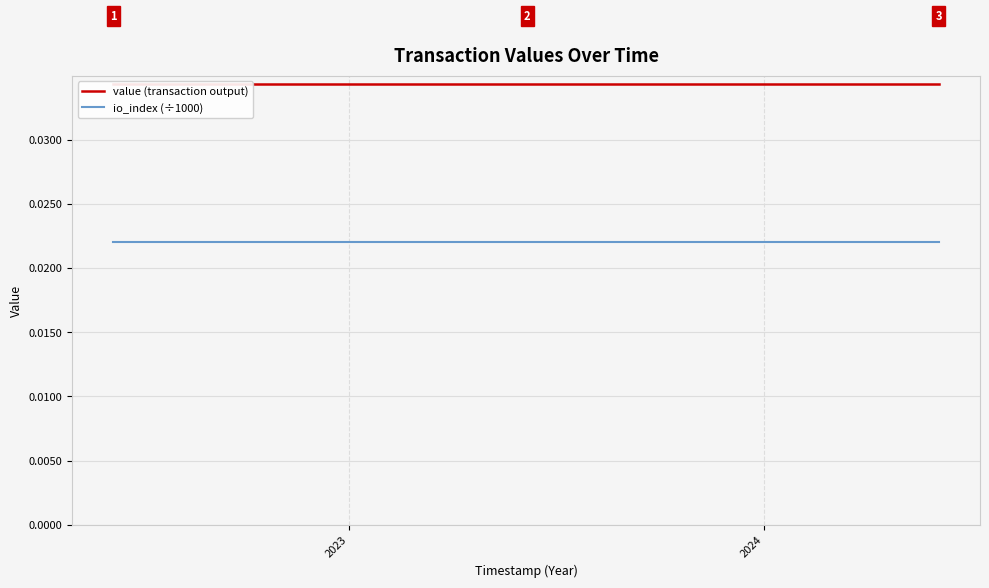

At which label is io_index (÷1000) closest to 0?

2023